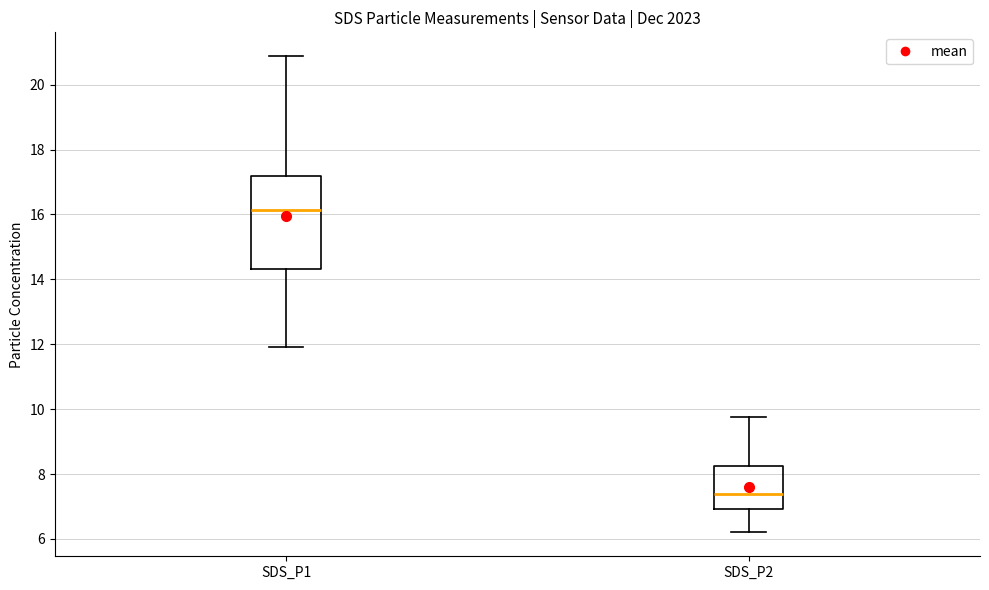

Which box's median line is the highest?

SDS_P1